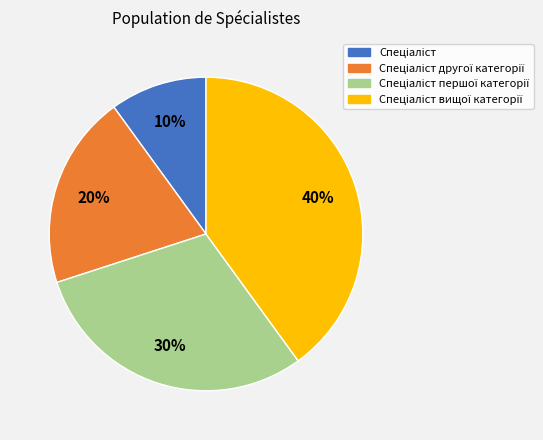

Count the number of slices in the pie.

4